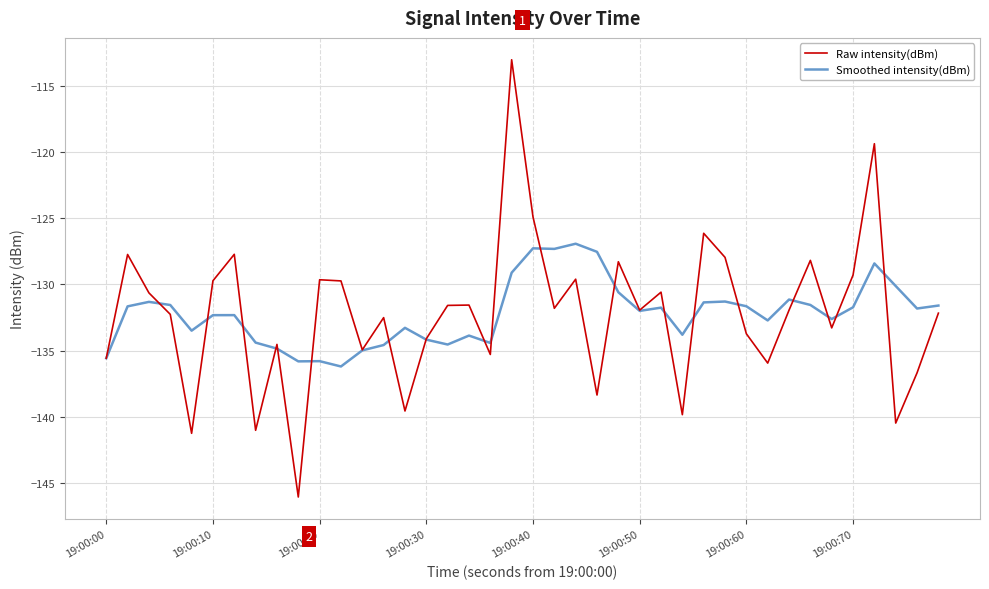

Does the chart display data point markers on the line(s)?

No